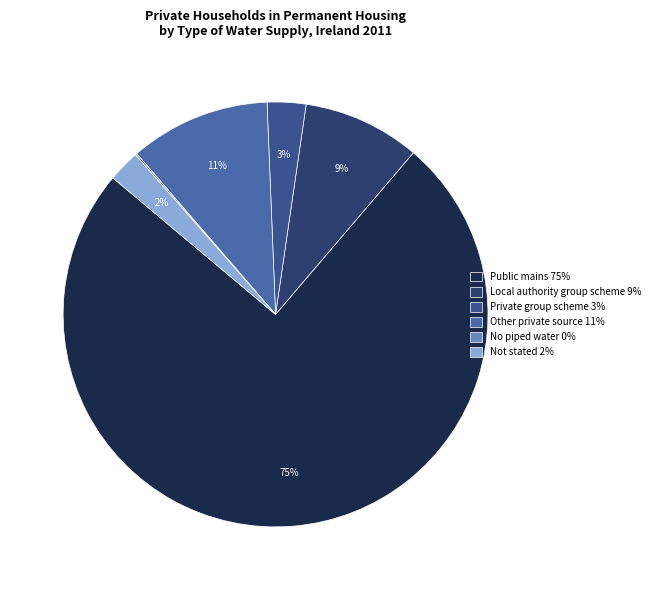

What is the largest slice in the pie chart?

Public mains